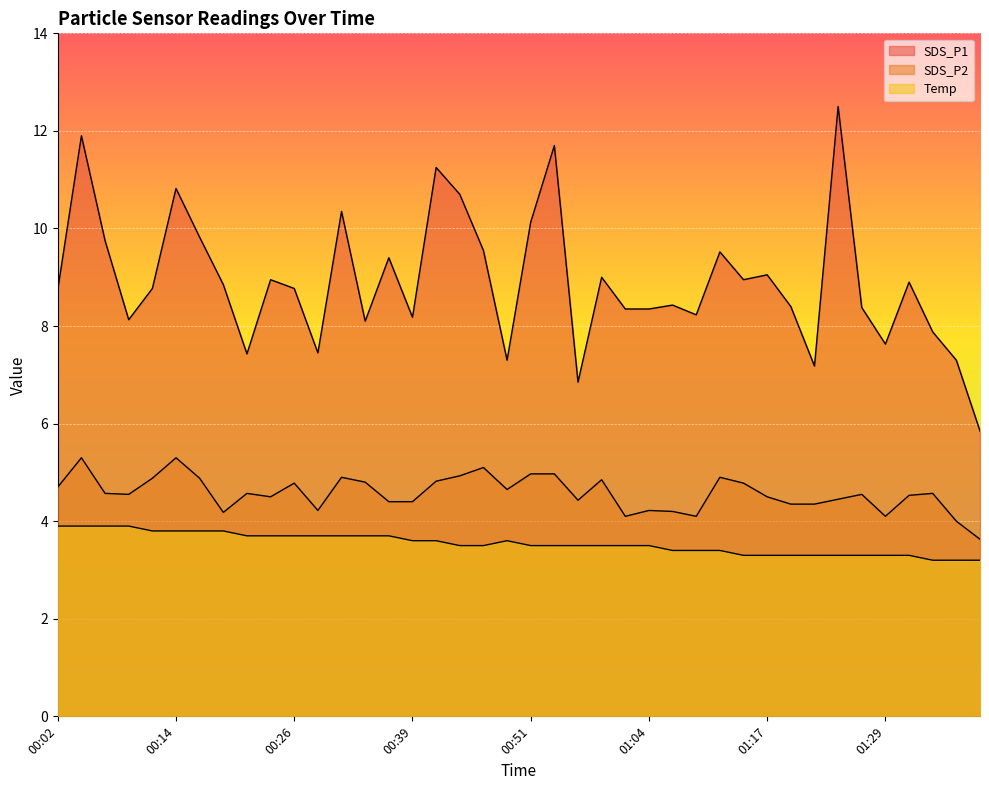

What is the difference between the maximum and minimum values in the Temp series?

0.7